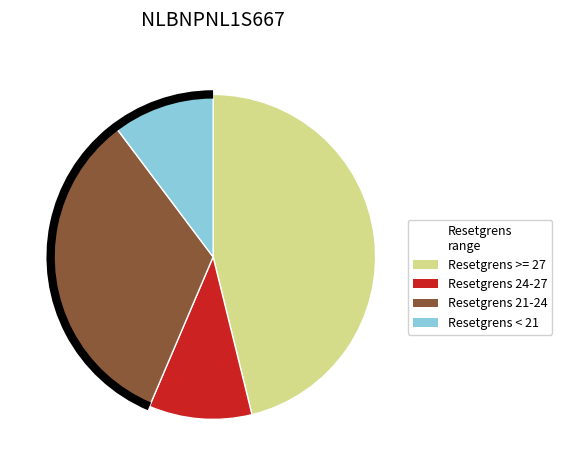

Is there any slice that represents more than half of the pie?

No